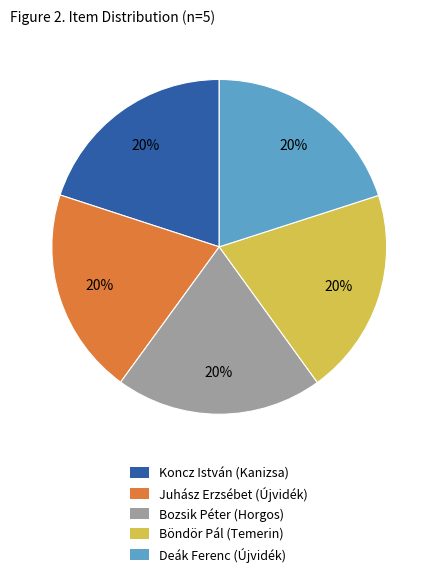

To the nearest percent, what is the average slice percentage?

20%